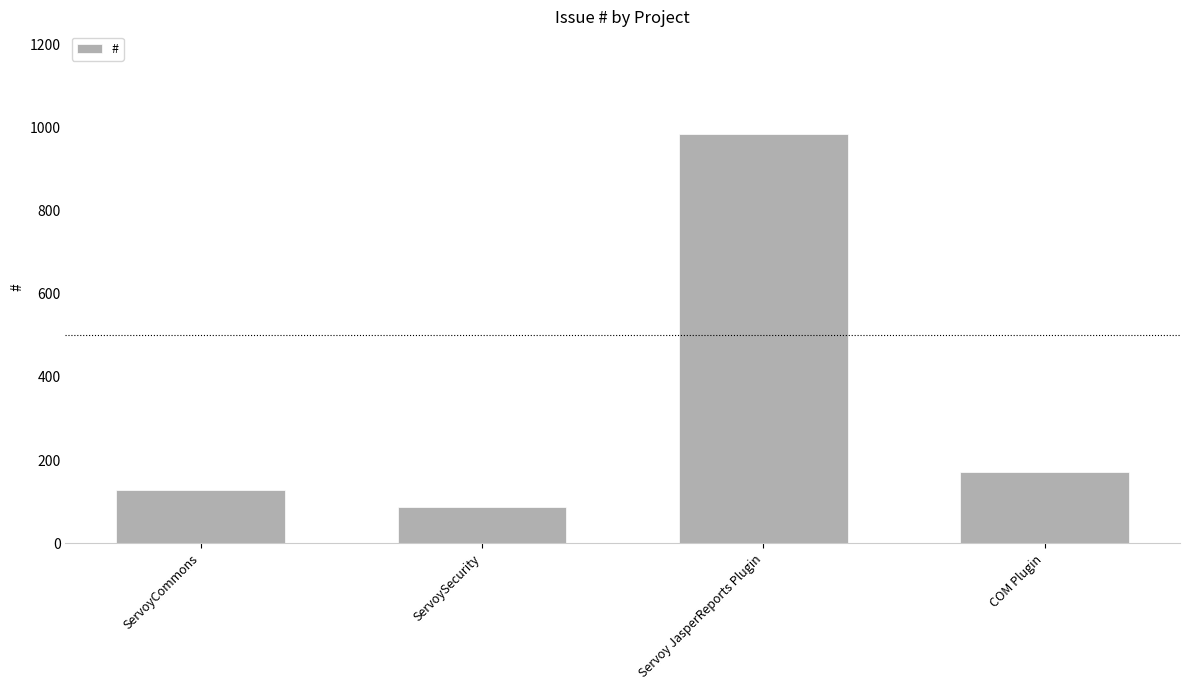

What is the greatest value displayed?

985